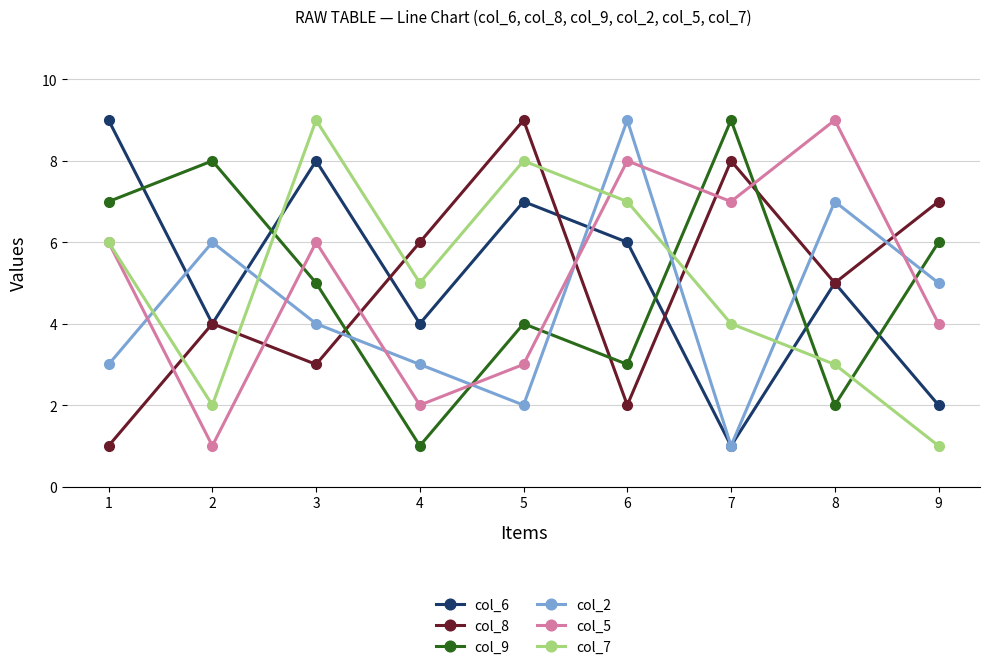

What is the difference between the maximum and minimum values in the col_9 series?

8